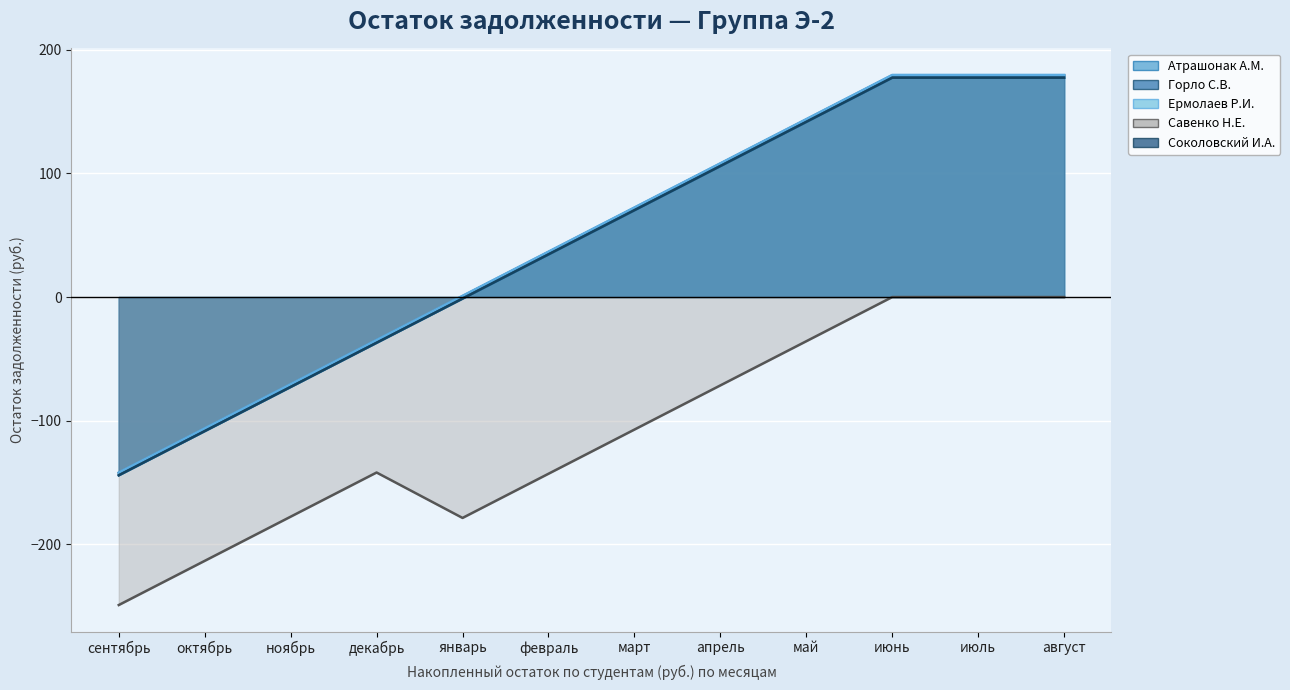

Between декабрь and февраль, which is larger?

февраль